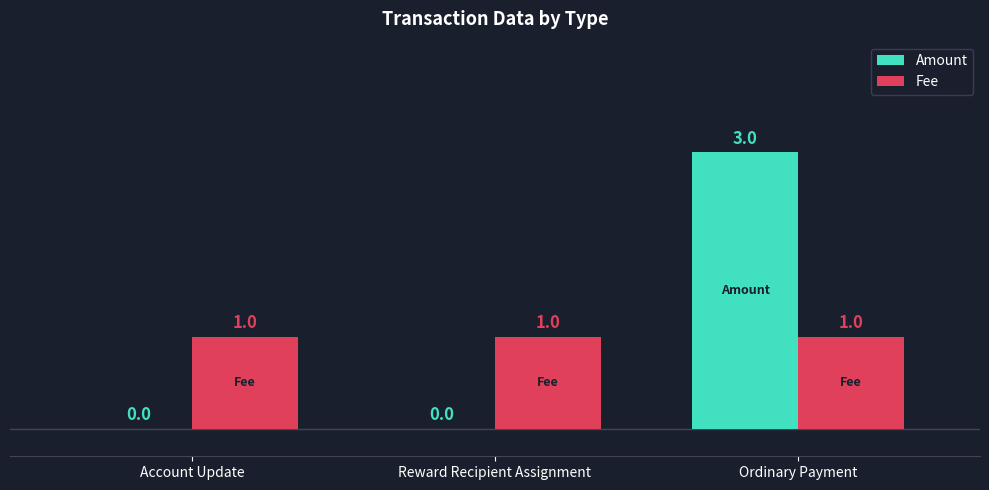

What is the sum of all Fee values?

3